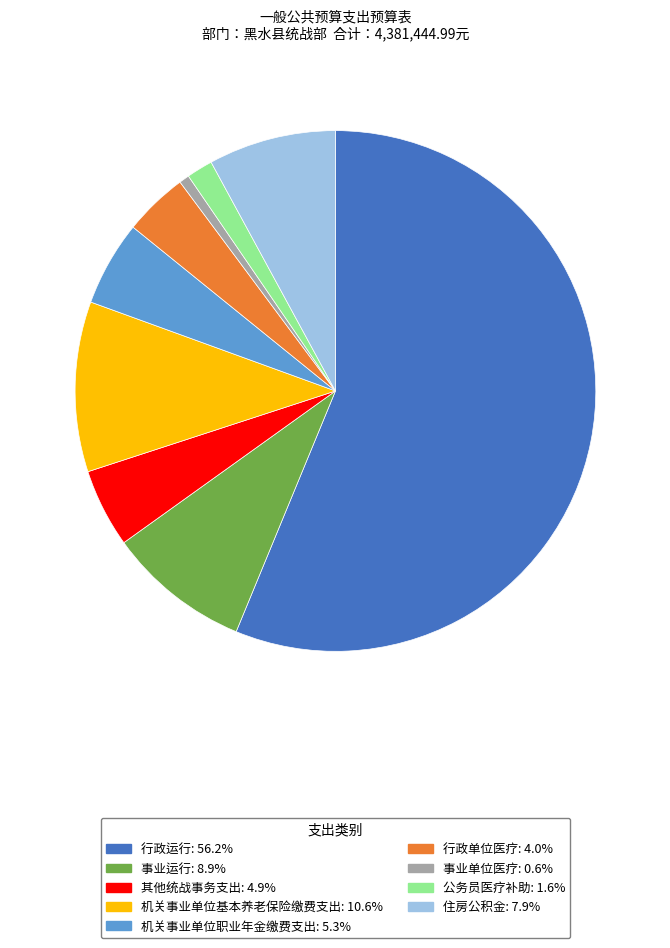

How many segments does this pie chart have?

9